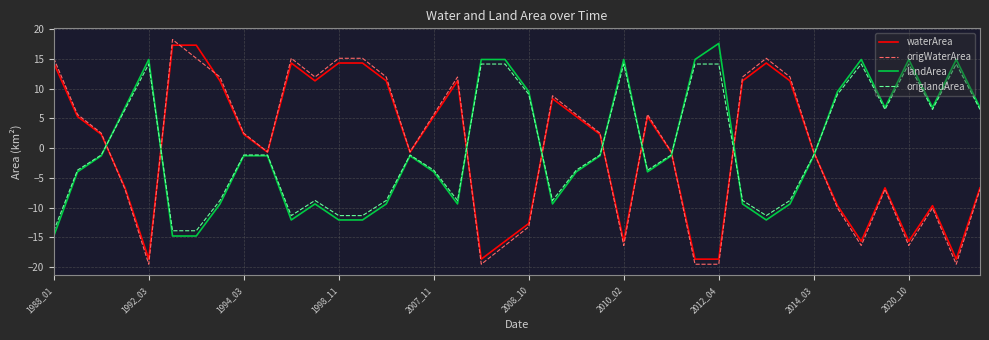

True or false: origWaterArea and origlandArea cross at least once.

True